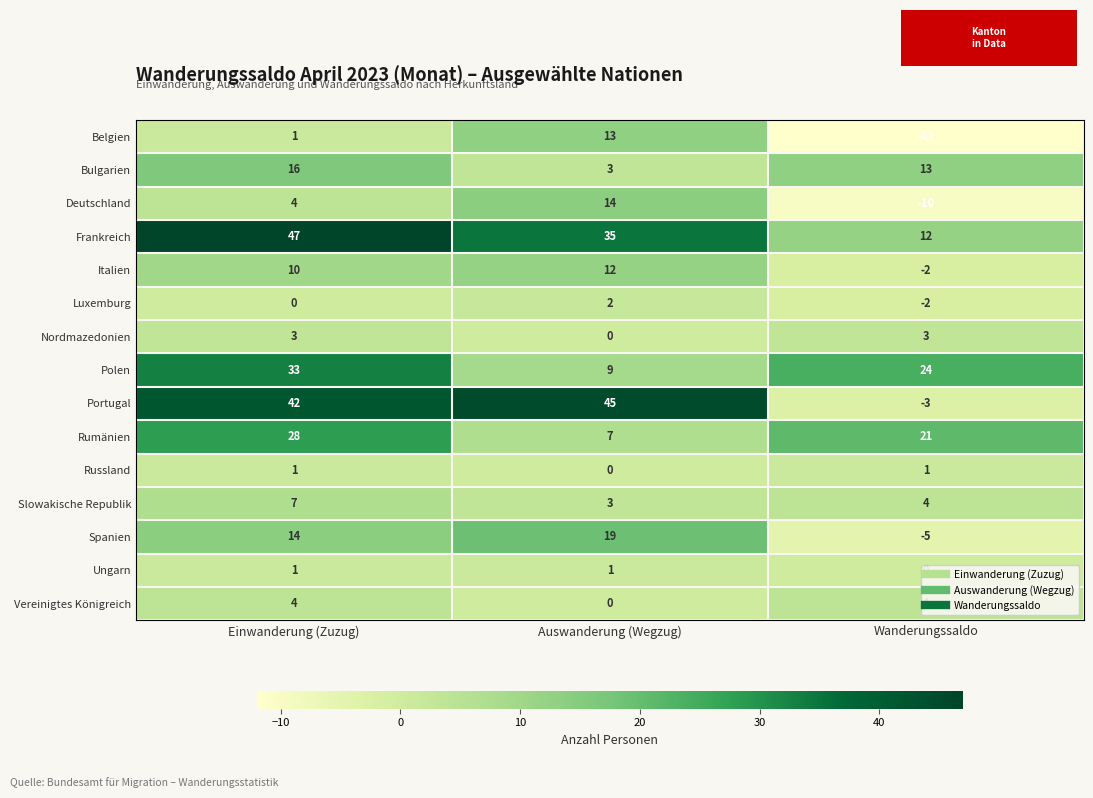

Count the Frankreich values in the range 12 to 47.

3